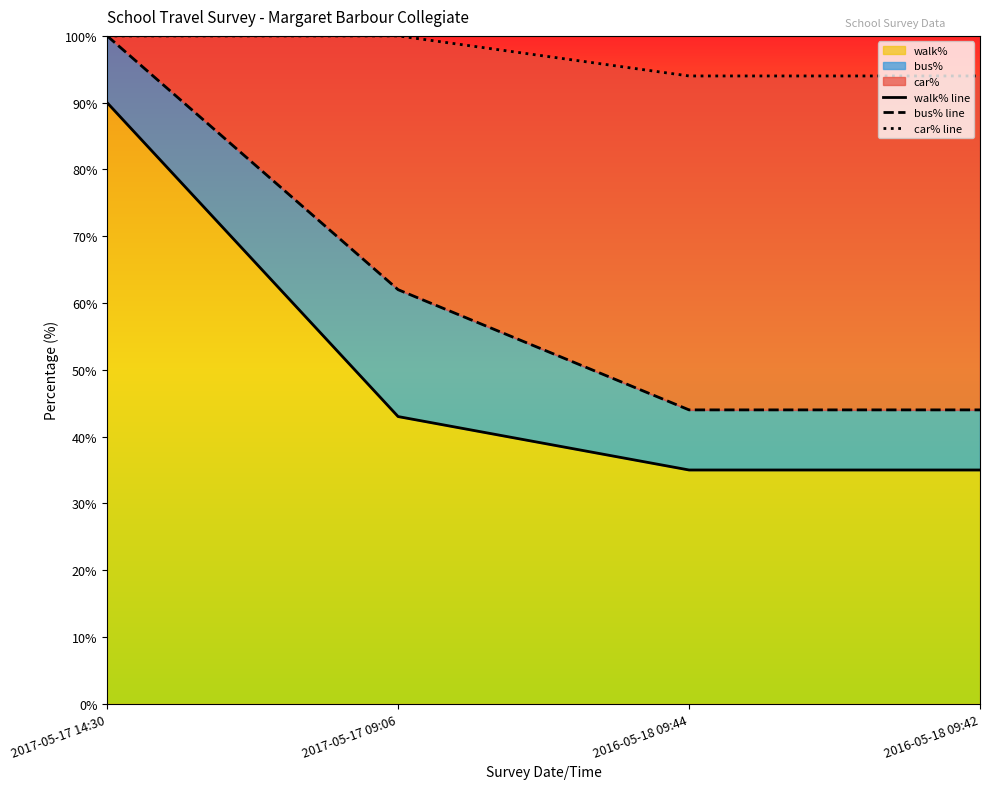

True or false: car% line and walk% line intersect in this chart.

False